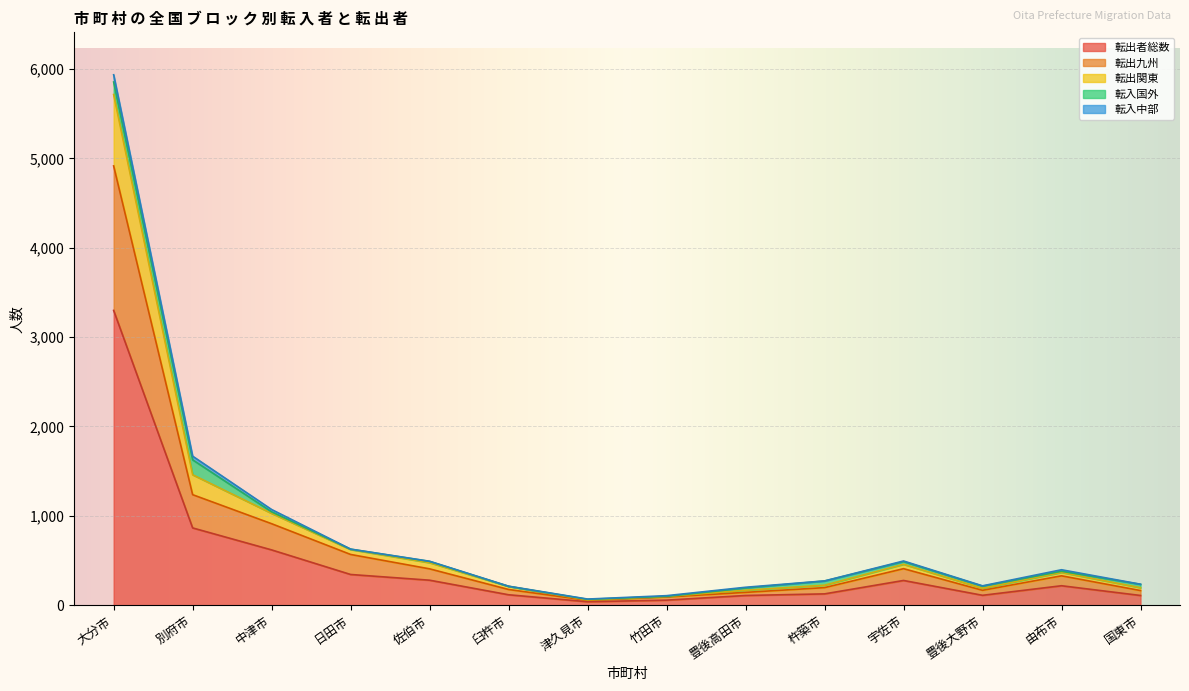

What are all the series names shown in the legend?

転出者総数, 転出九州, 転出関東, 転入国外, 転入中部